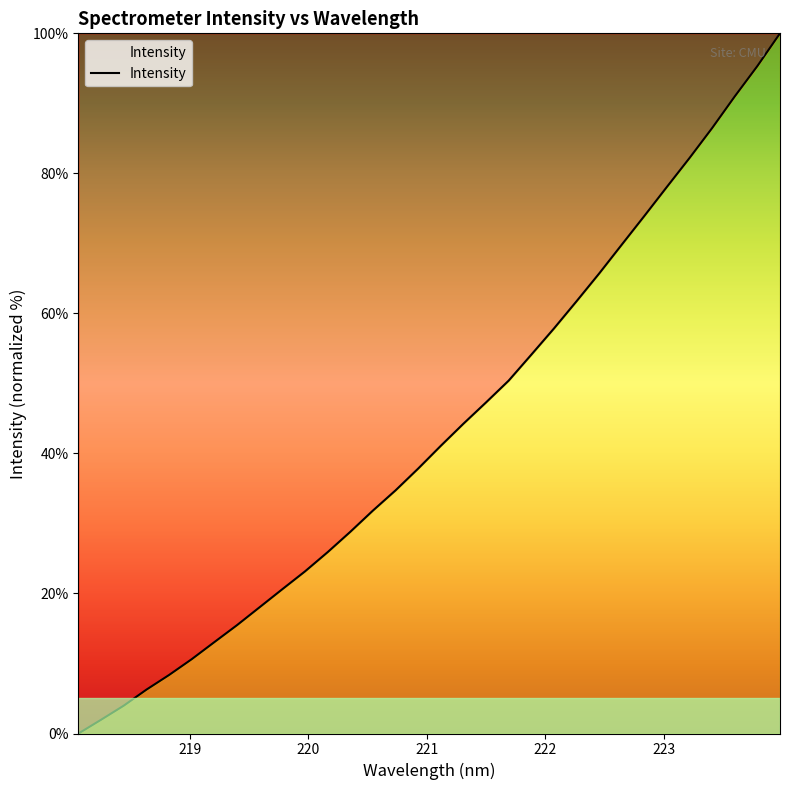

What is the maximum value shown in the chart?

100.0